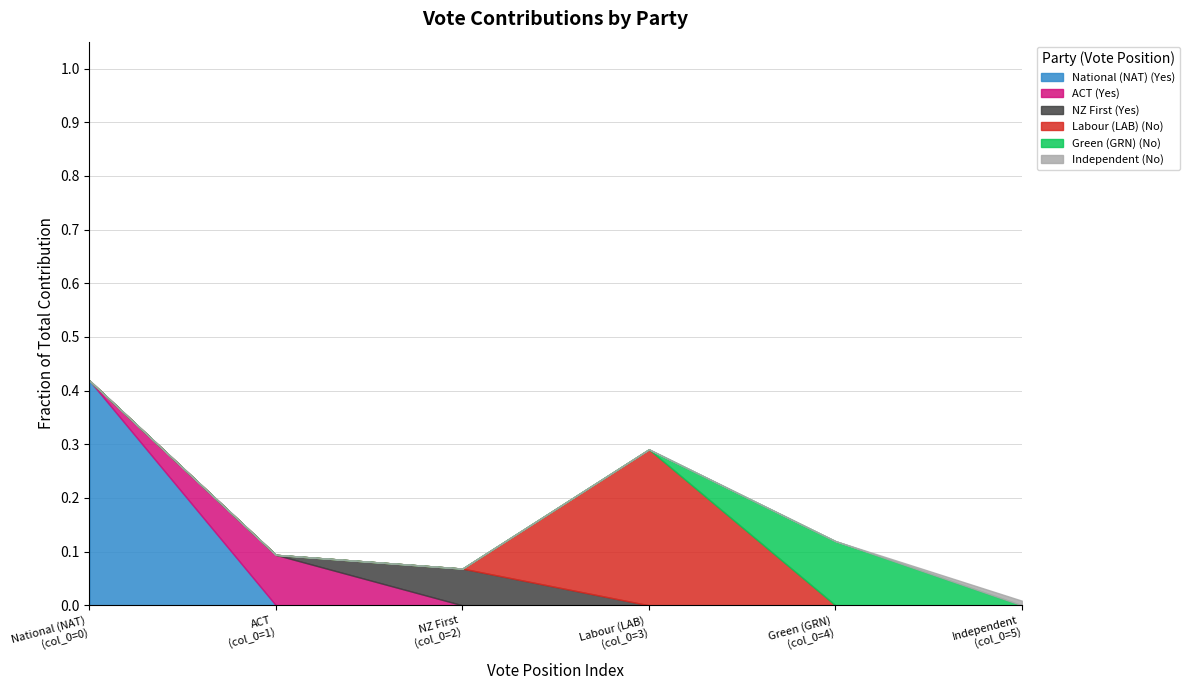

At how many categories does at least one series exceed 29?

1